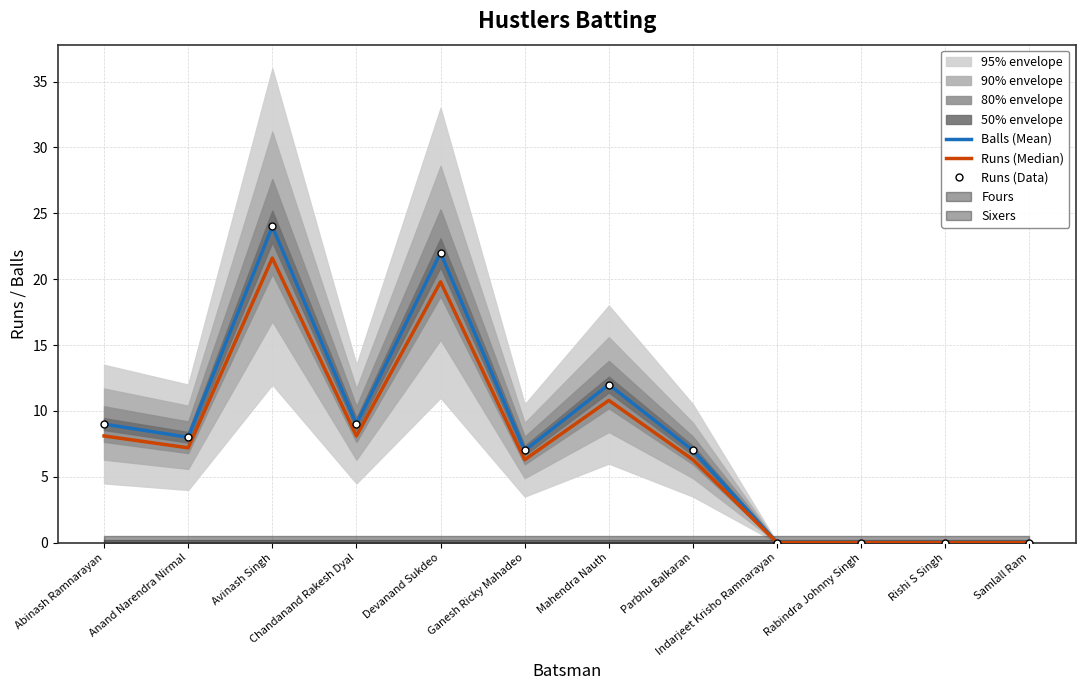

How many data points does each series have?

12